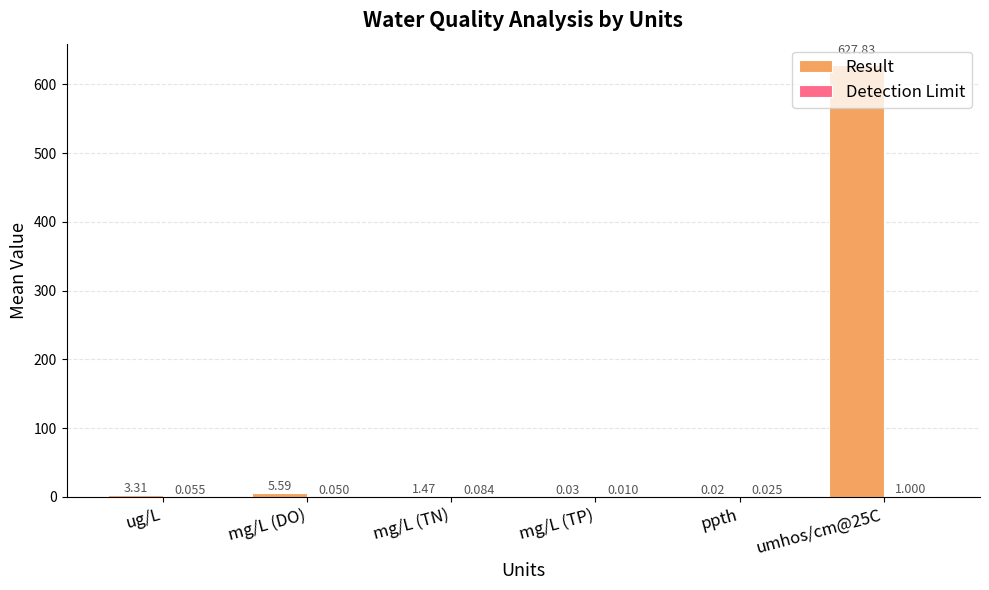

Which series has the largest total across all categories?

Result